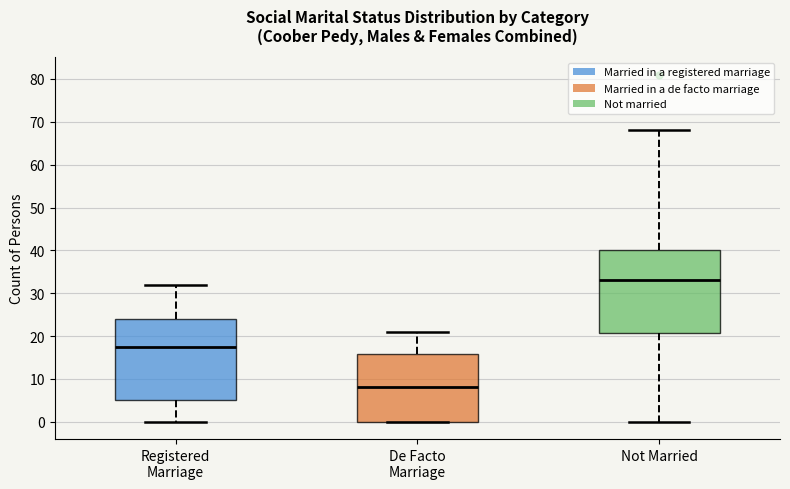

Where does the lower whisker of the box for Not Married end on the y-axis? The values are not printed on the chart, so give them approximately, as read against the axis.

0